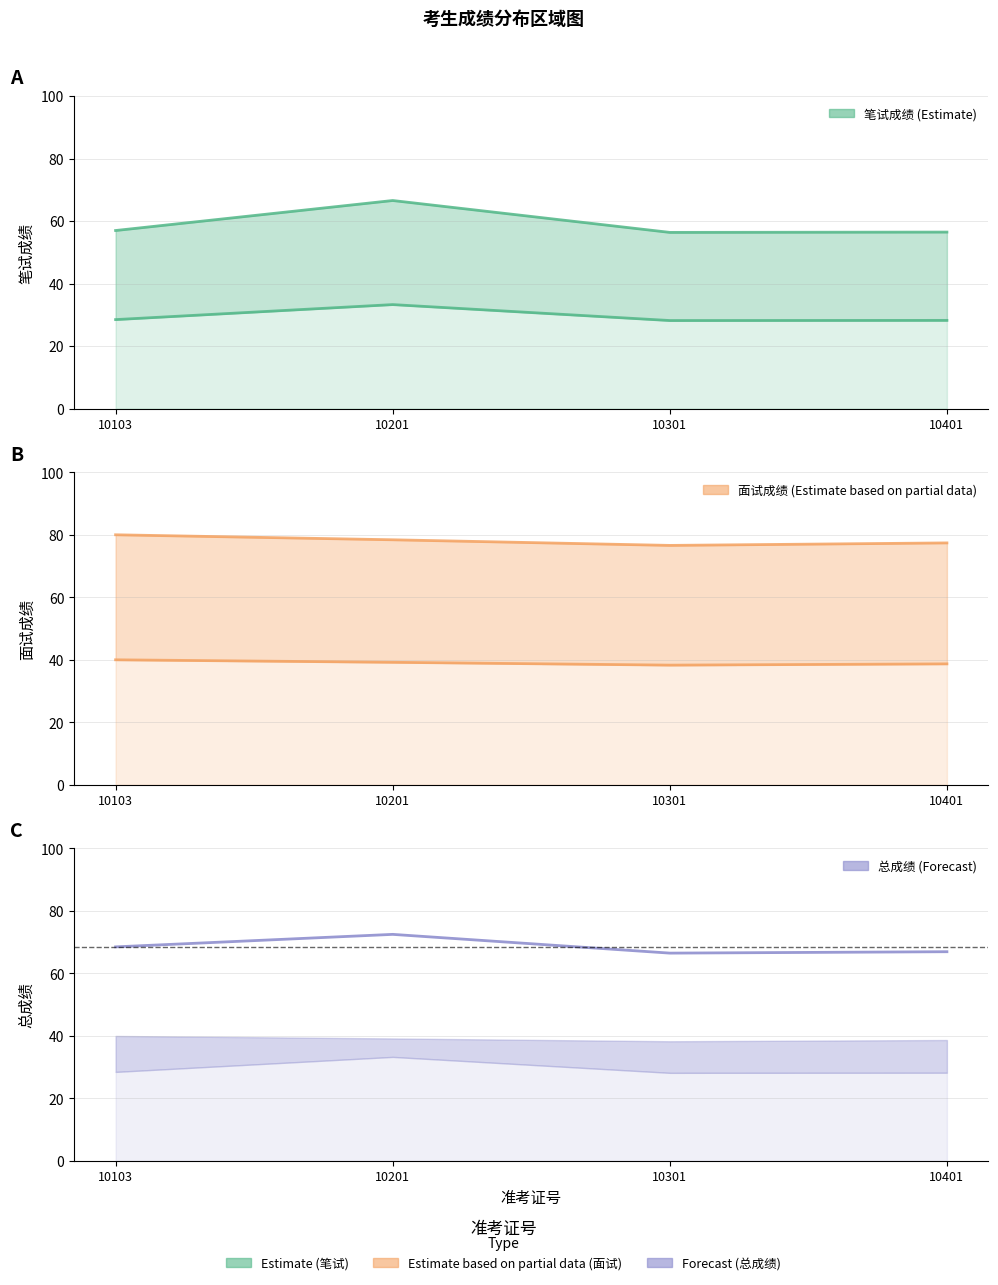

Where is the first local maximum?

10201